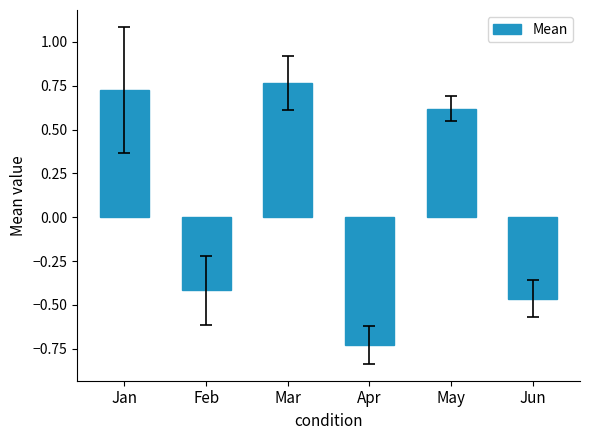

How many values are between 0 and 1?

3